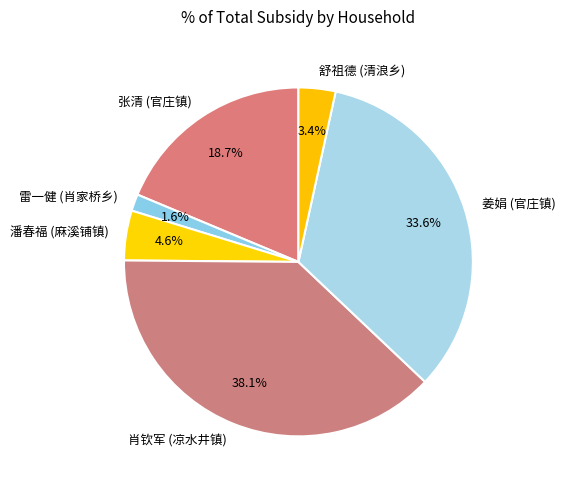

Which category has the smallest portion of the pie?

雷一健 (肖家桥乡)